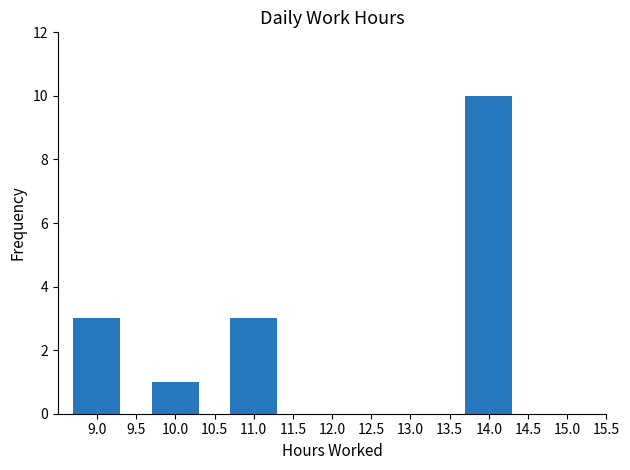

Reading left to right, transcribe this chart: for each bar, give the range it covers on the x-axis and its height. The values are not printed on the chart, so give them approximately, as read against the axis.

8.5 to 9.5: 3
9.5 to 10.5: 1
10.5 to 11.5: 3
11.5 to 12.5: 0
12.5 to 13.5: 0
13.5 to 14.5: 10